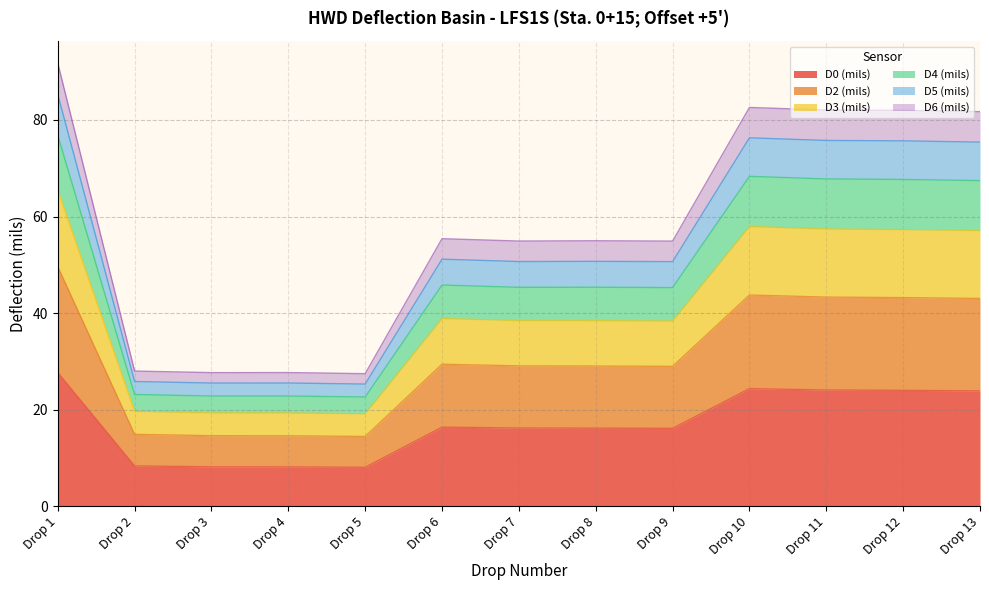

What is the total value across all series at Drop 12?

82.0